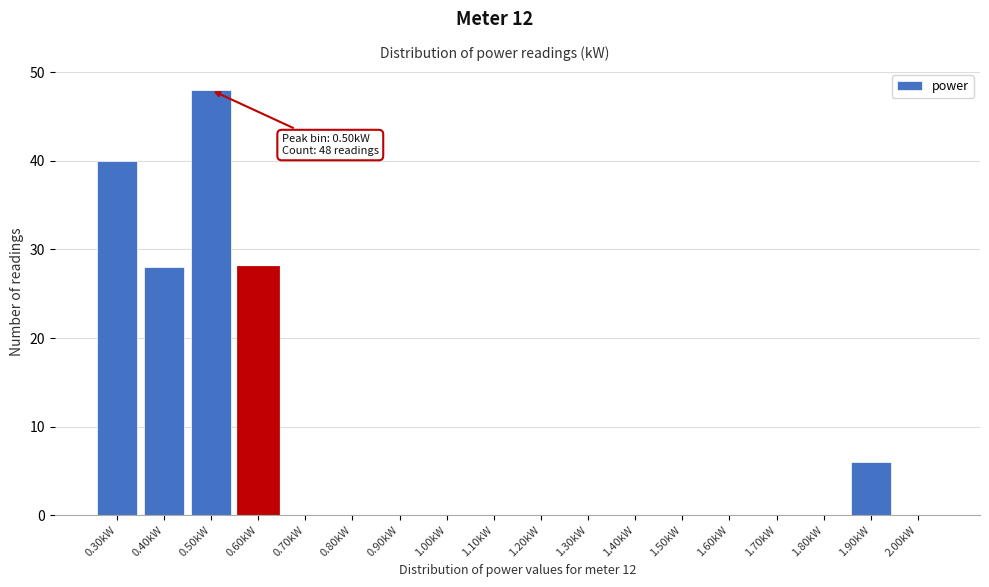

Reading left to right, transcribe all the data shown in this chart.

0.30kW=40	0.40kW=28	0.50kW=48	0.60kW=28	0.70kW=0	0.80kW=0	0.90kW=0	1.00kW=0	1.10kW=0	1.20kW=0	1.30kW=0	1.40kW=0	1.50kW=0	1.60kW=0	1.70kW=0	1.80kW=0	1.90kW=6	2.00kW=0